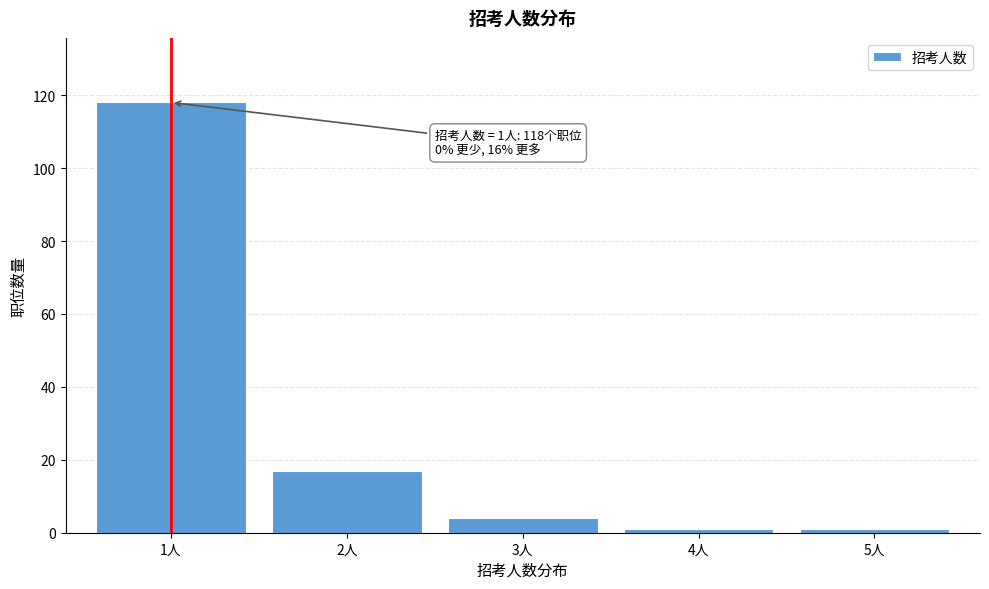

Reading right to left, what are all the values shown in this chart?

5人=1	4人=1	3人=4	2人=17	1人=118